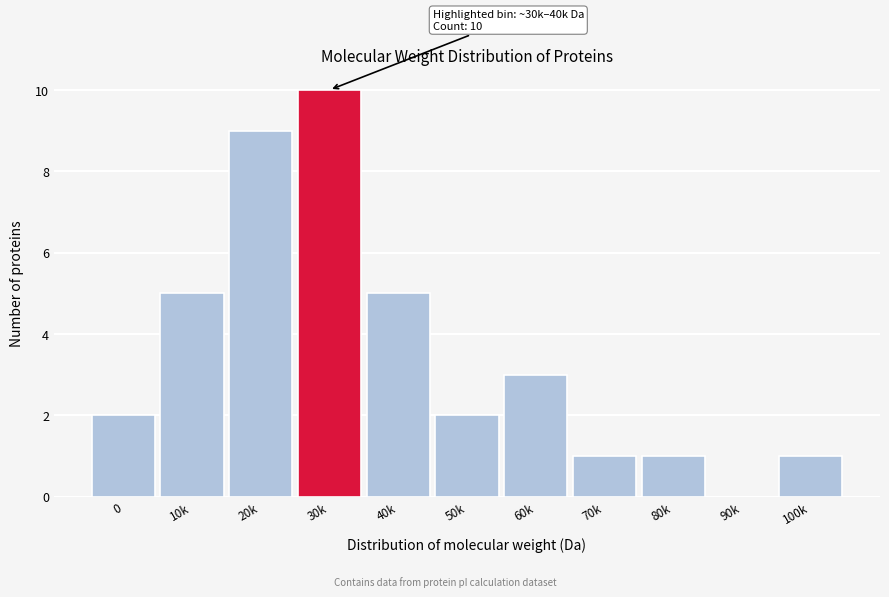

Reading right to left, extract all data points from this chart.

100k=1	90k=0	80k=1	70k=1	60k=3	50k=2	40k=5	30k=10	20k=9	10k=5	0=2